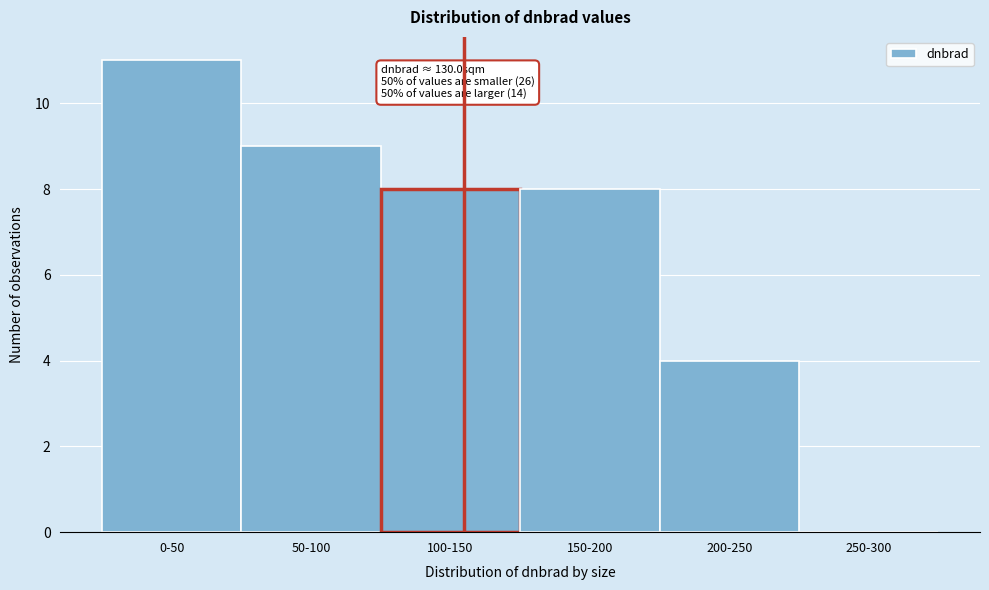

Reading left to right, extract all data points from this chart.

0-50=11	50-100=9	100-150=8	150-200=8	200-250=4	250-300=0